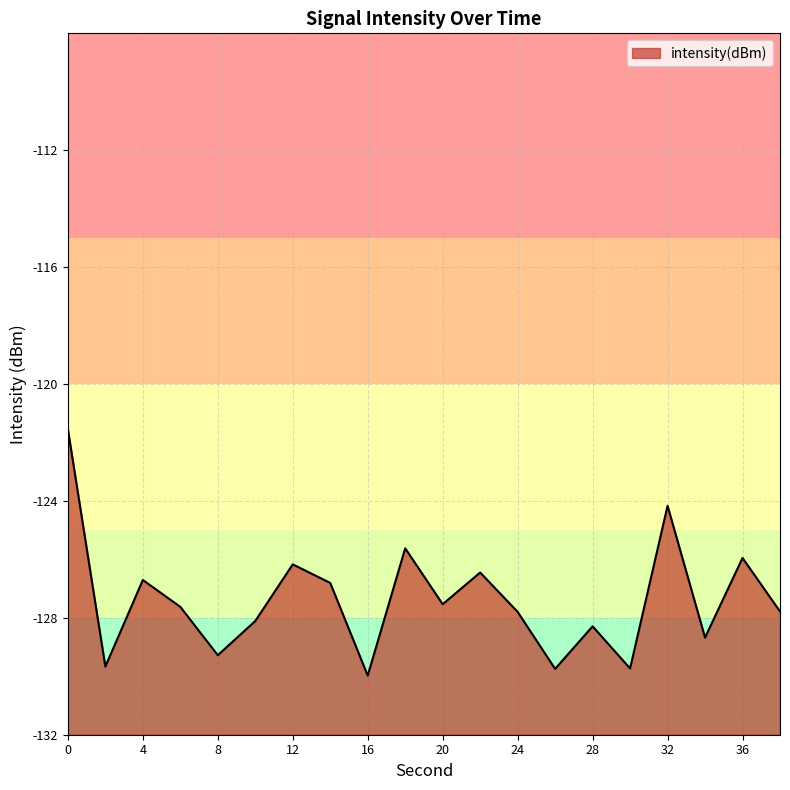

How many points are higher than both their immediate neighbors (excluding endpoints)?

7